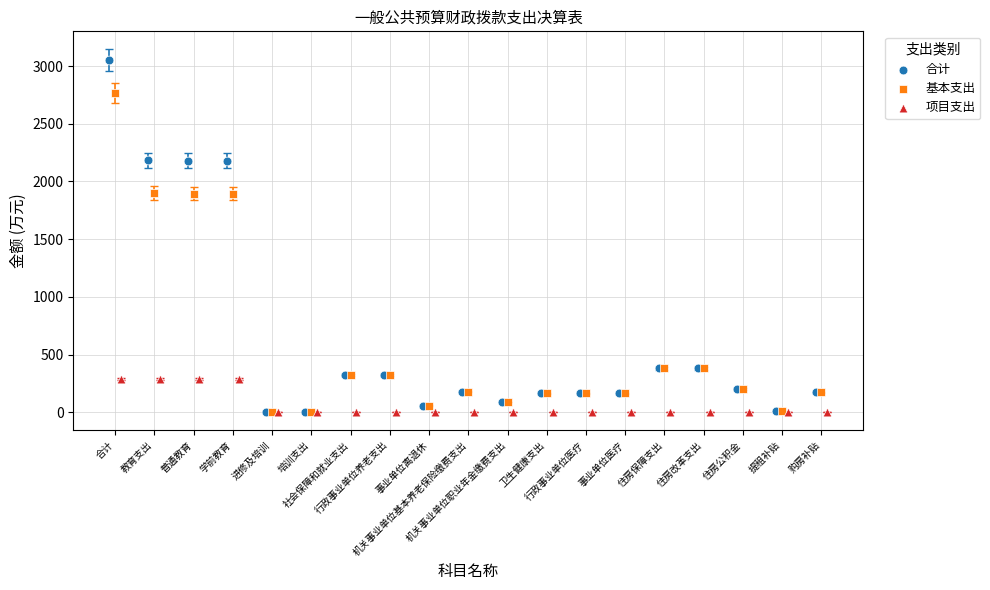

Which series has the largest Y range (max minus min)?

合计